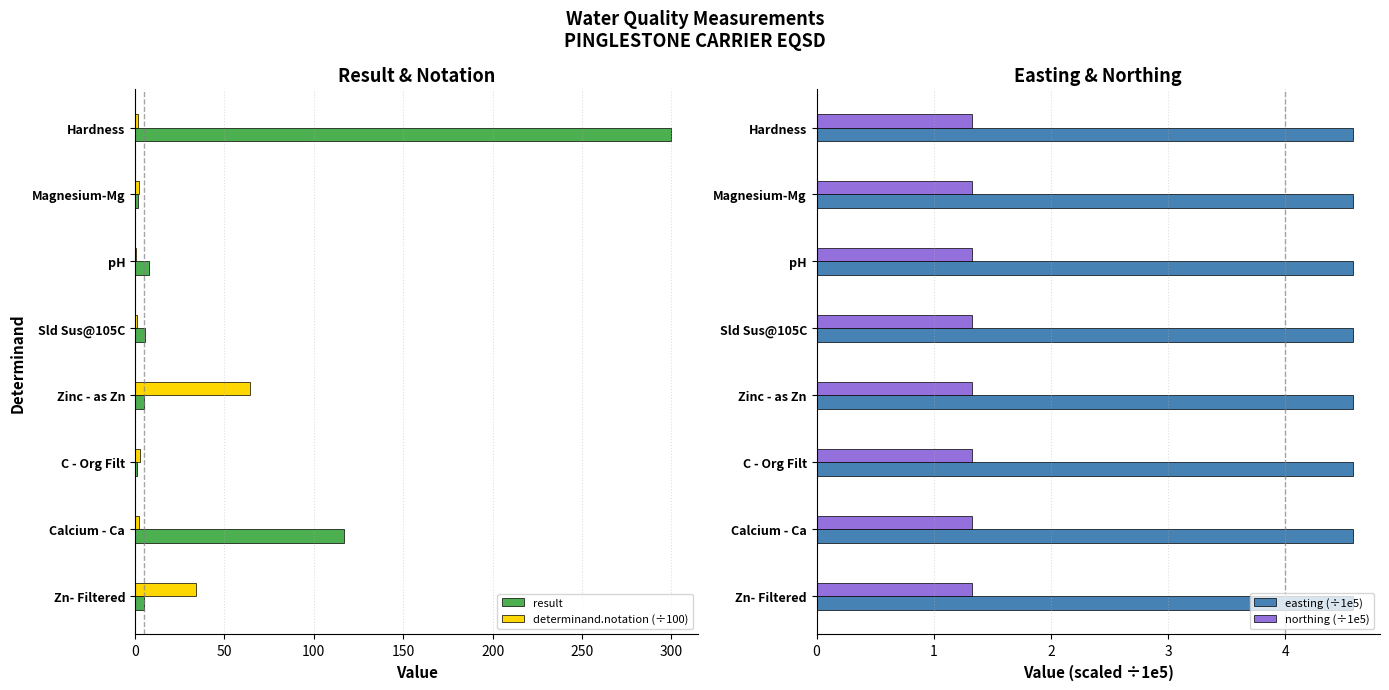

Is it true that easting (÷1e5) equals 1.6 at Calcium - Ca?

False